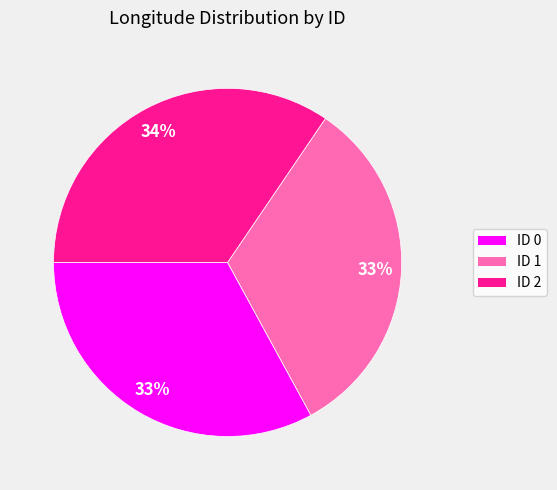

To the nearest percent, what percentage of the pie is ID 2?

34%